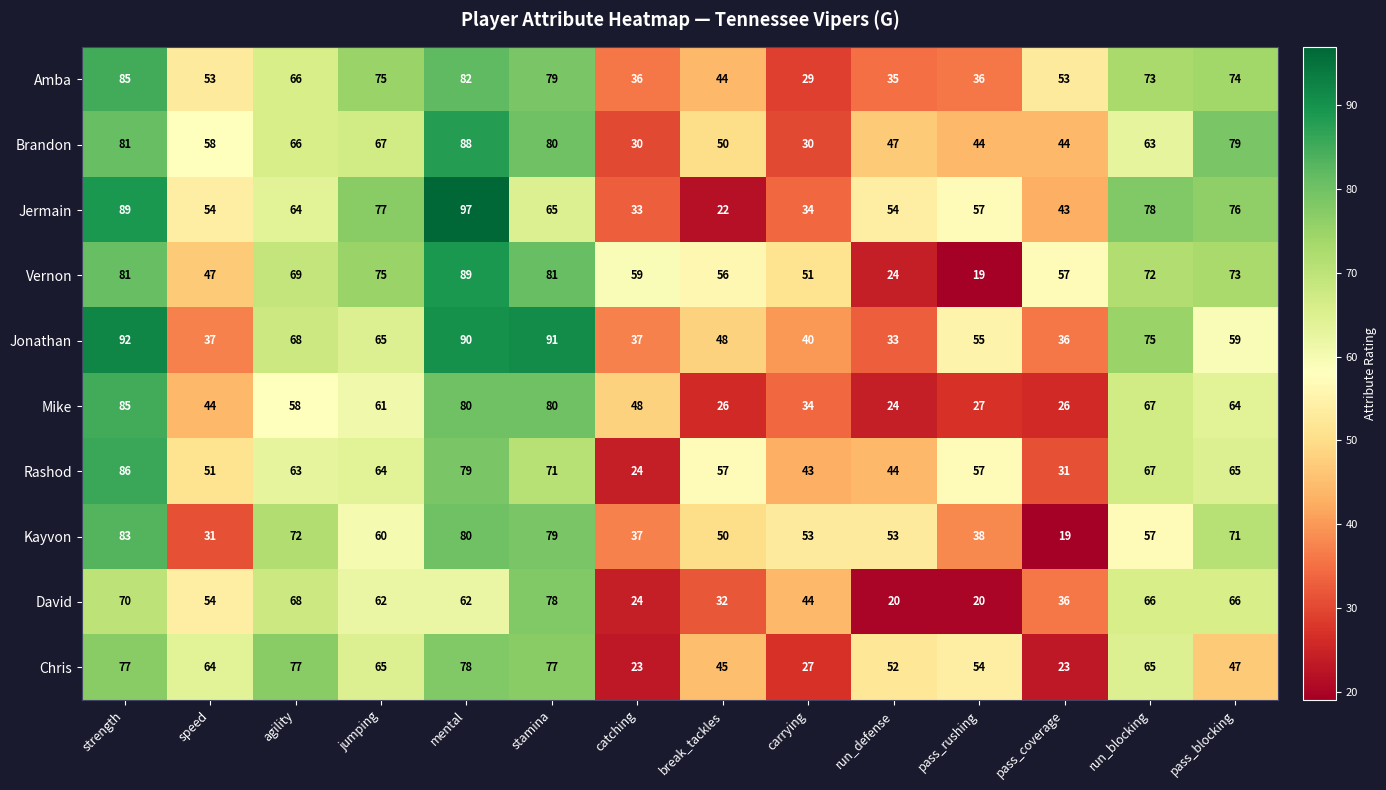

What value does the Amba series have at strength, to the nearest 5?

85